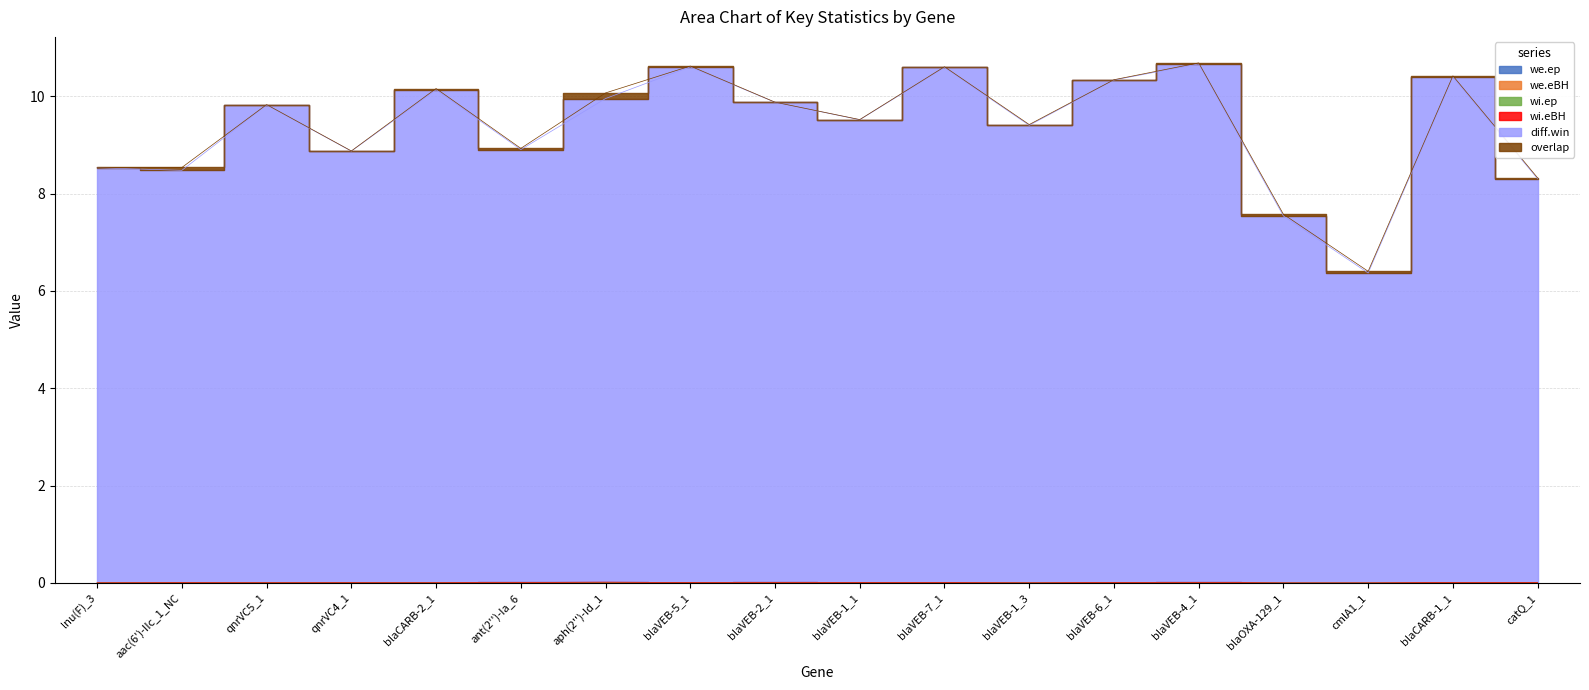

What is the difference between the second highest and second lowest values in the diff.win series?

3.1